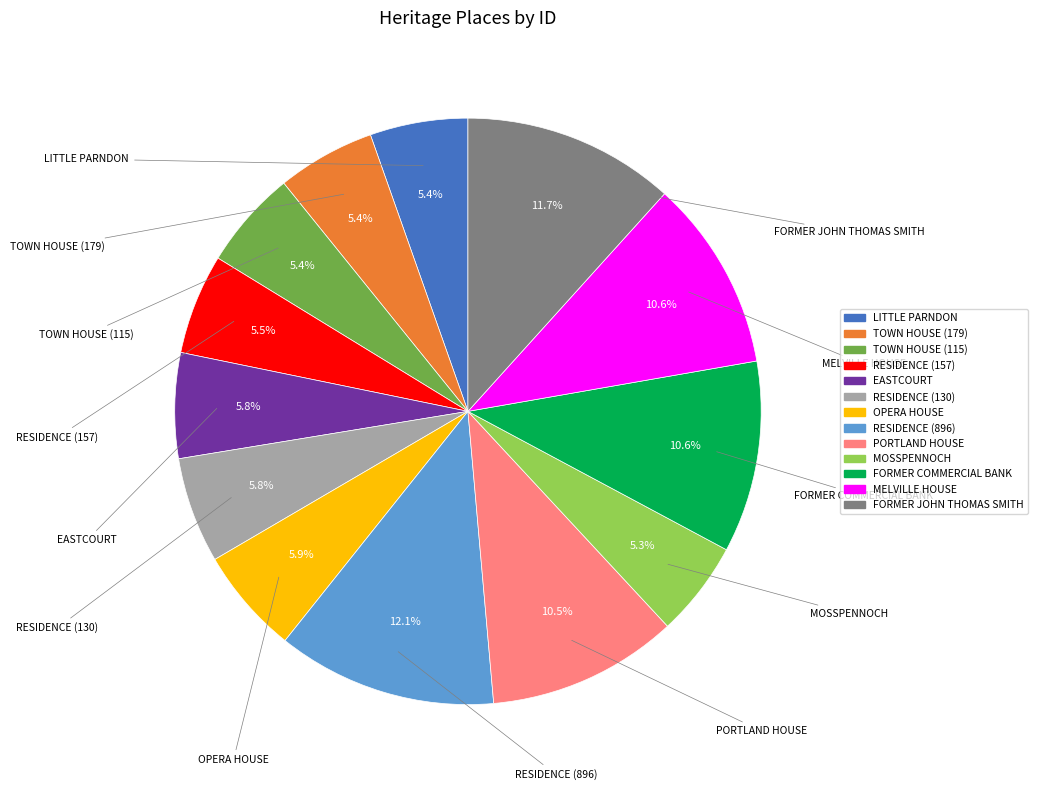

What is the ratio of the value at EASTCOURT to the value at PORTLAND HOUSE?

0.6